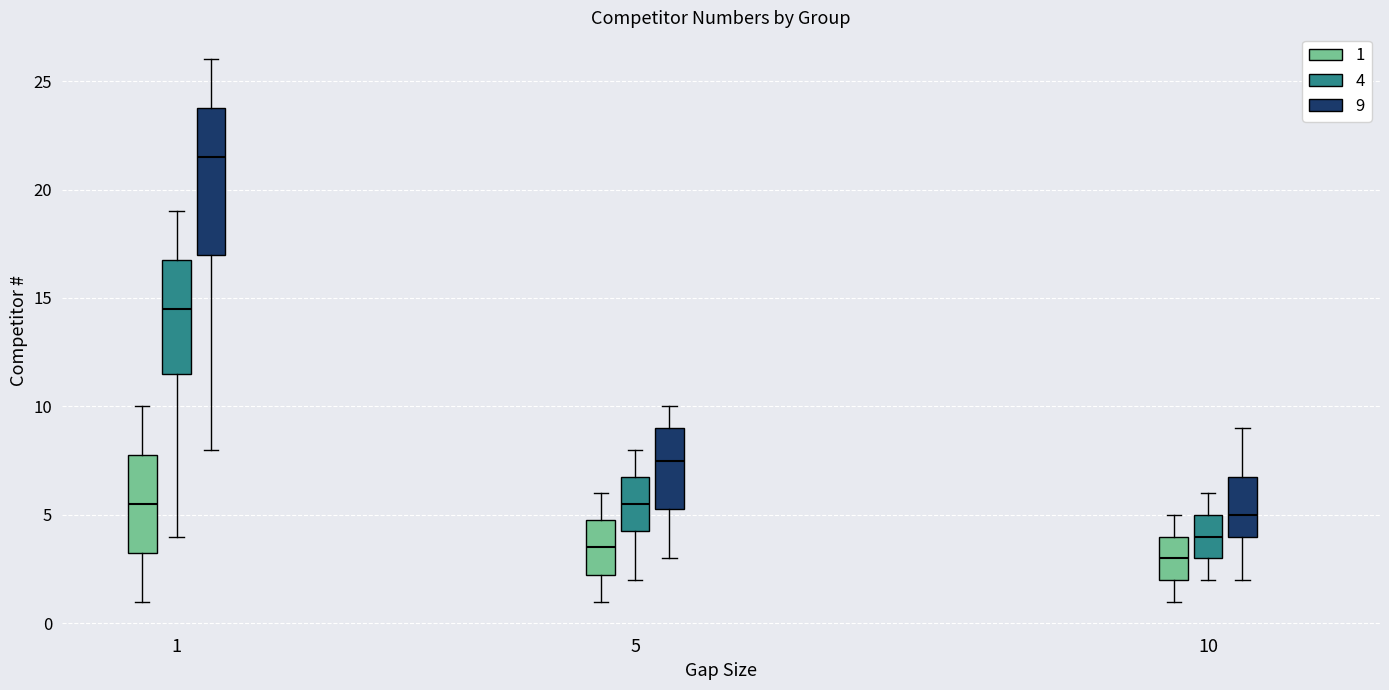

Which box has the highest median line?

1 (9)